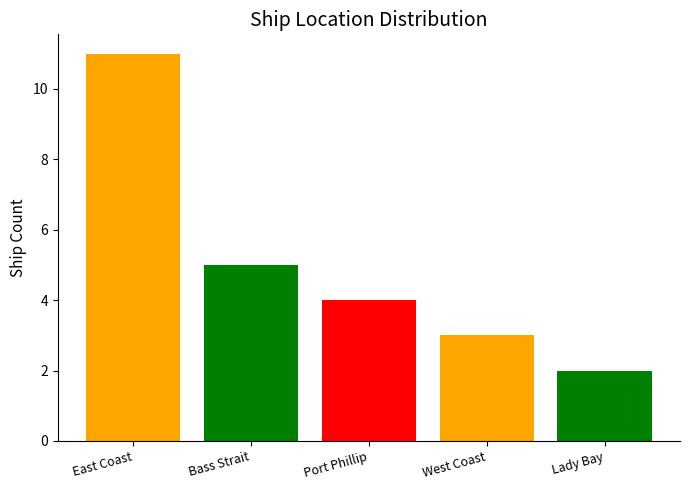

What is the change in value from Bass Strait to West Coast?

-2